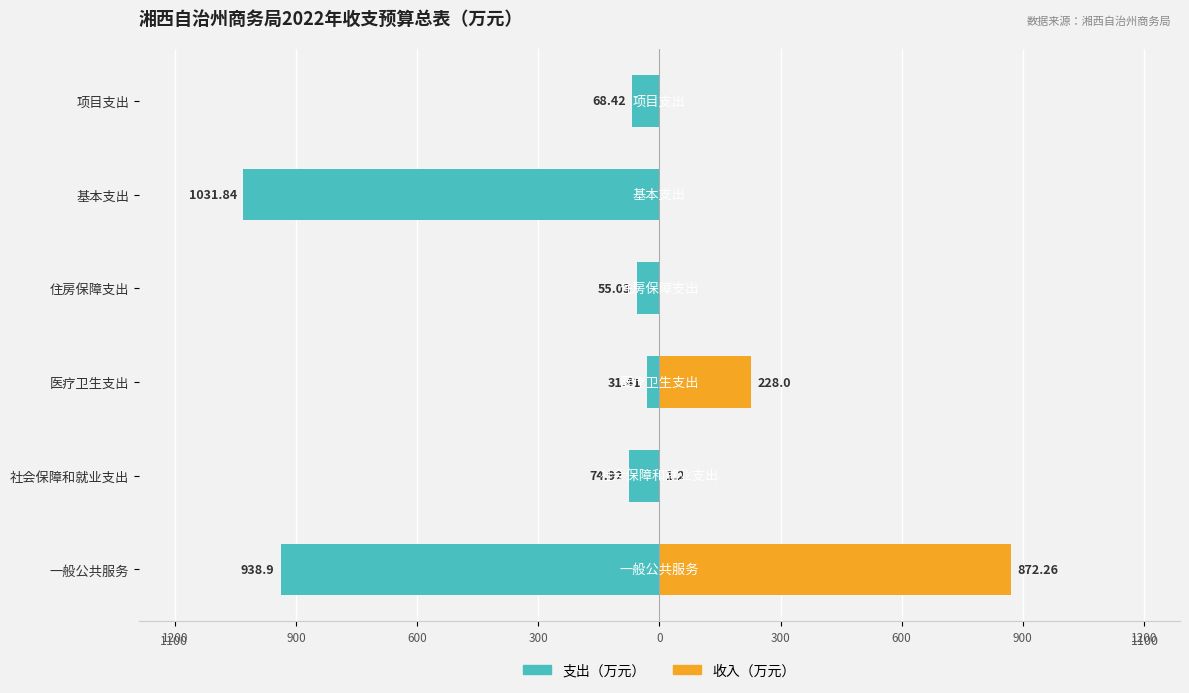

How many distinct data groups are displayed?

2